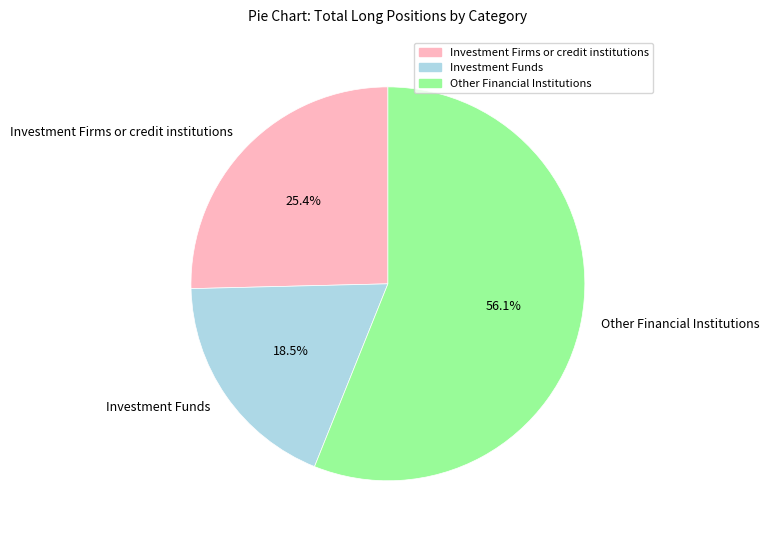

What is the smallest slice in the pie chart?

Investment Funds